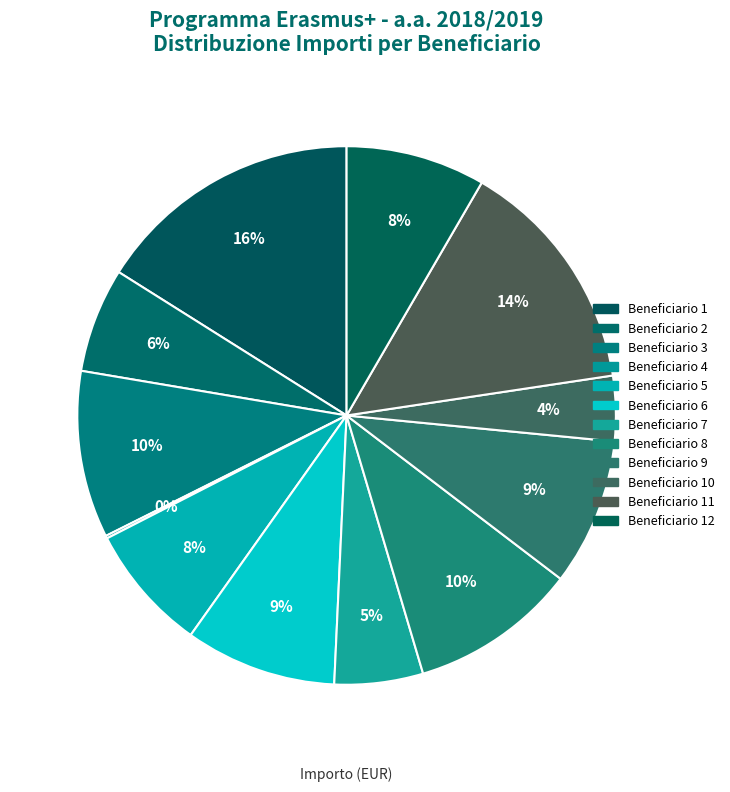

To the nearest percent, what is the difference between the Beneficiario 12 and Beneficiario 8 slice percentages?

2%